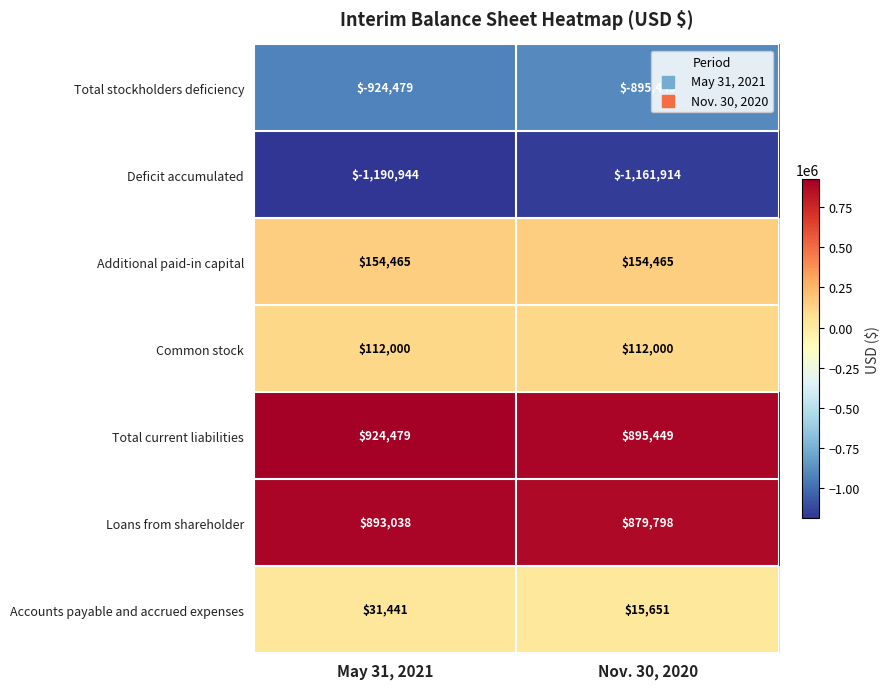

What is the minimum value shown in the chart?

-1190944